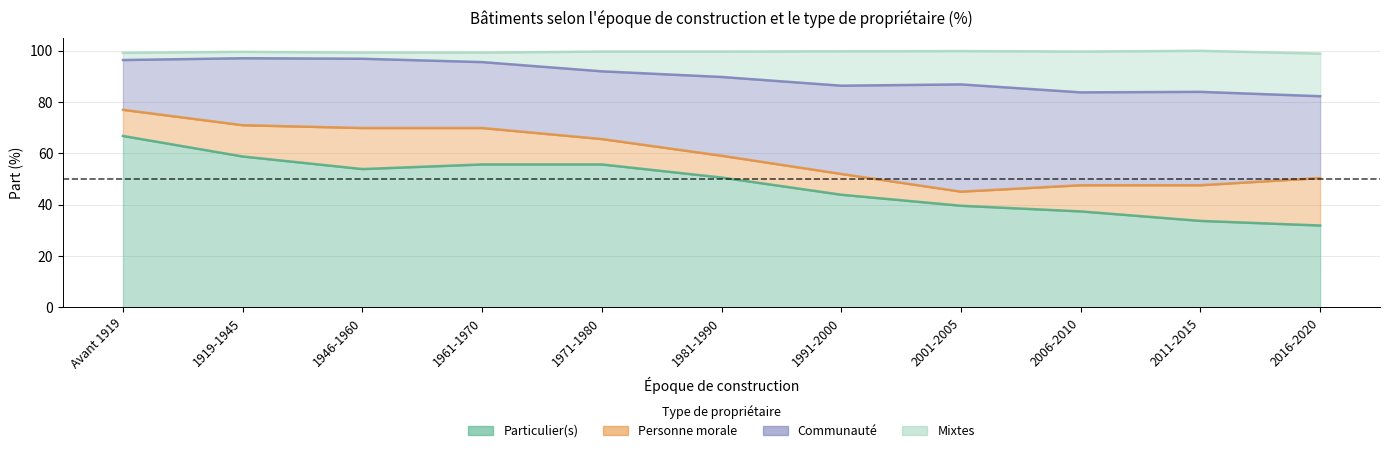

Which has a higher value, 1991-2000 or 1981-1990?

1981-1990